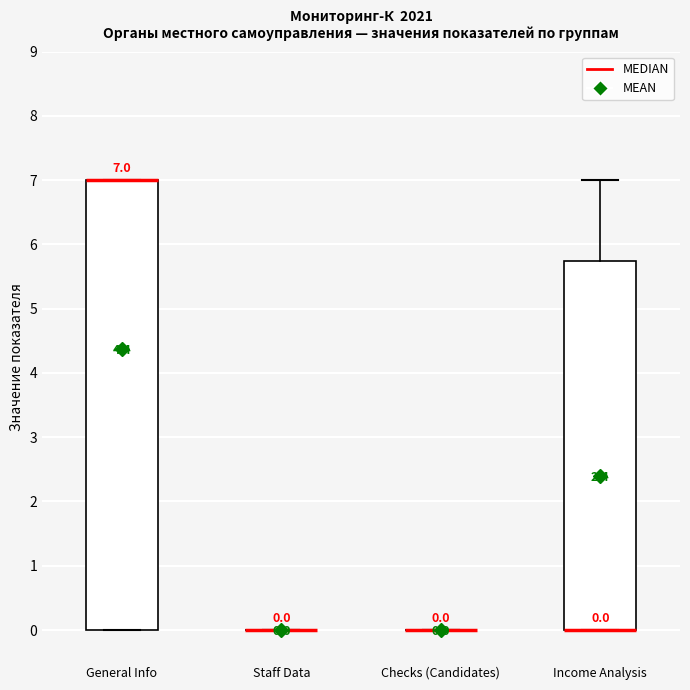

Which box is the tallest, from its lower edge to its upper edge?

General Info